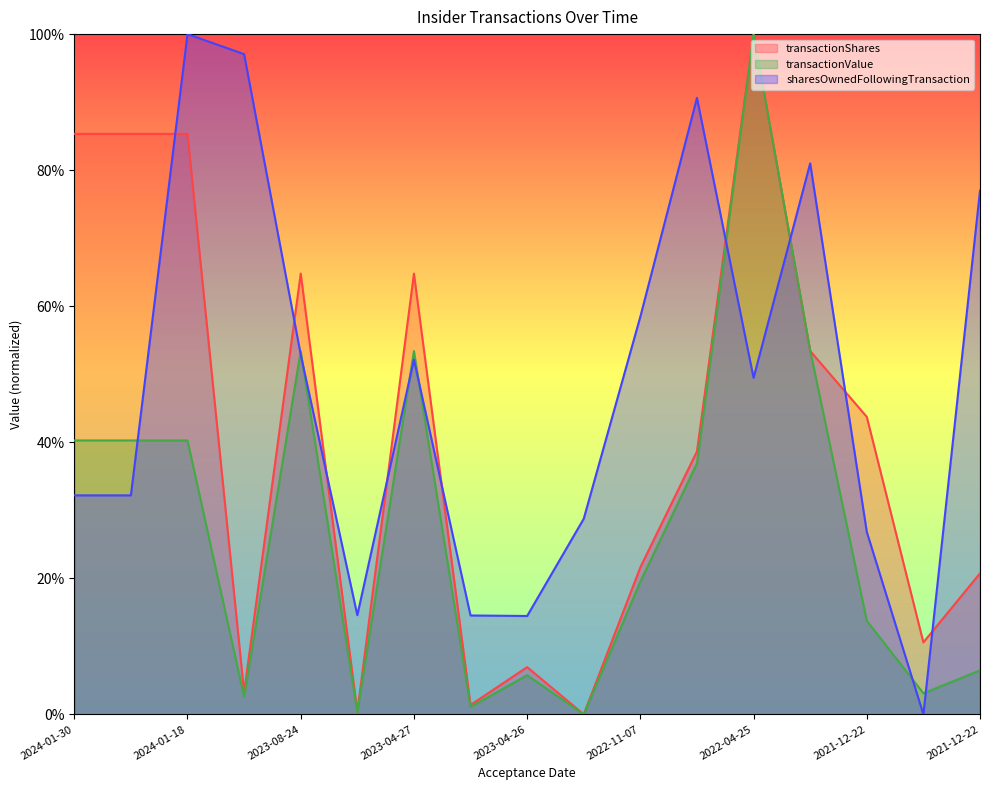

In transactionValue, how many points are higher than both neighbors (excluding endpoints)?

4